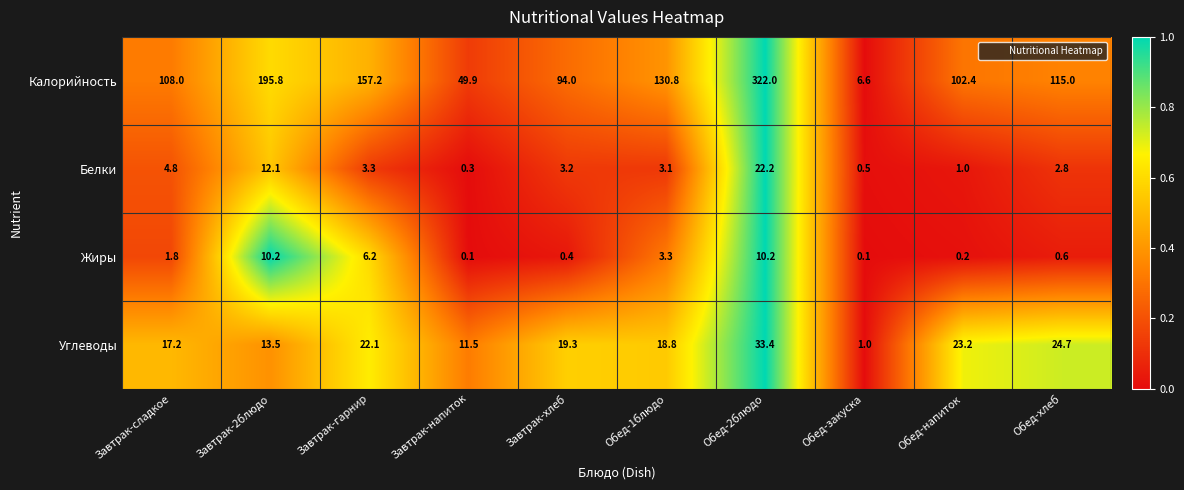

What is the difference between the highest and lowest values at Завтрак-сладкое?

106.2